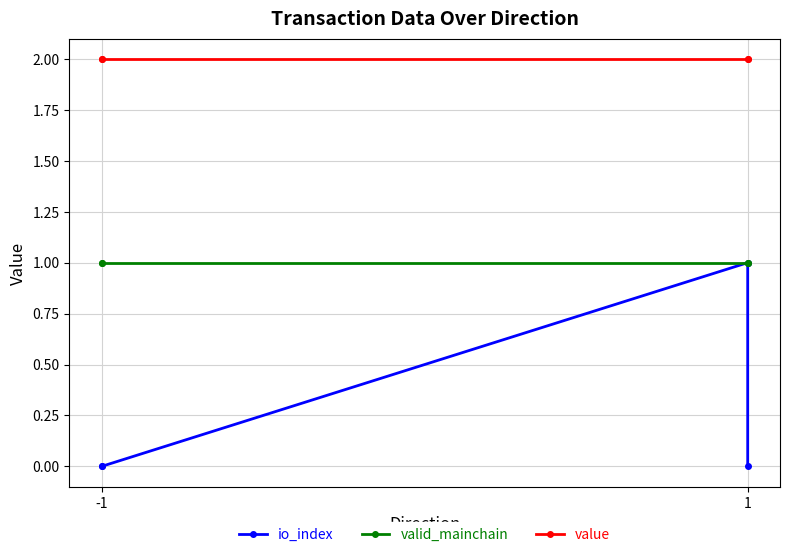

True or false: valid_mainchain and value cross at least once.

False